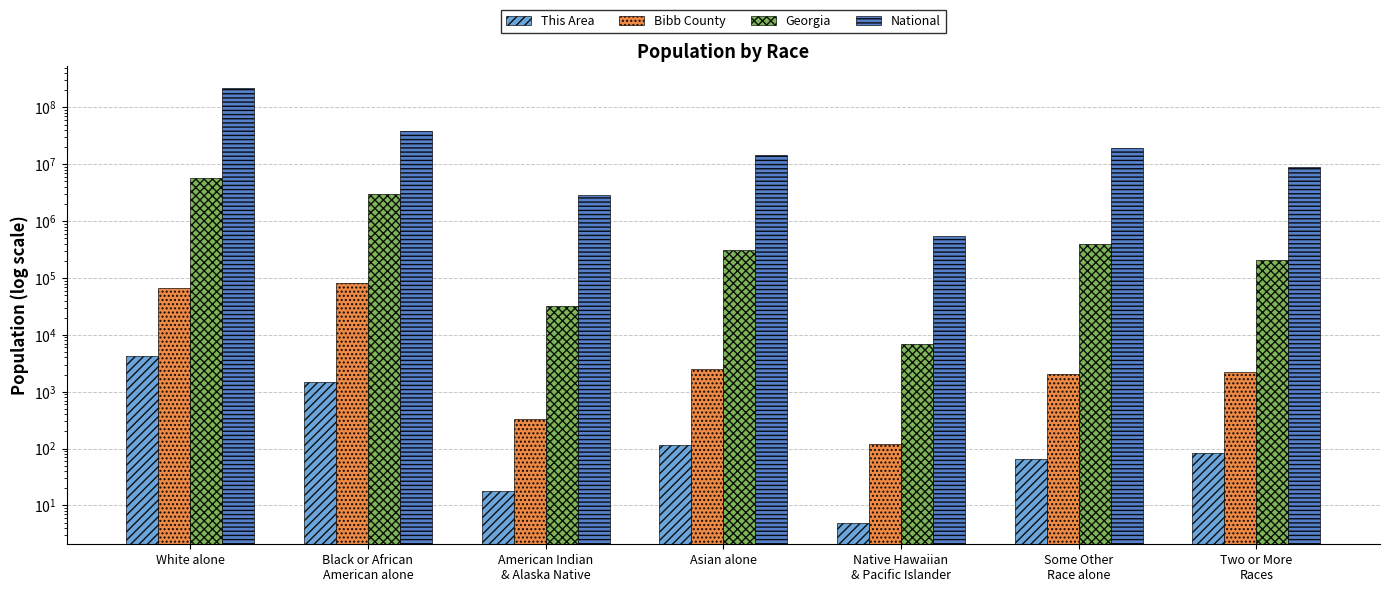

Is it true that Georgia equals 6799 at Native Hawaiian
& Pacific Islander?

True